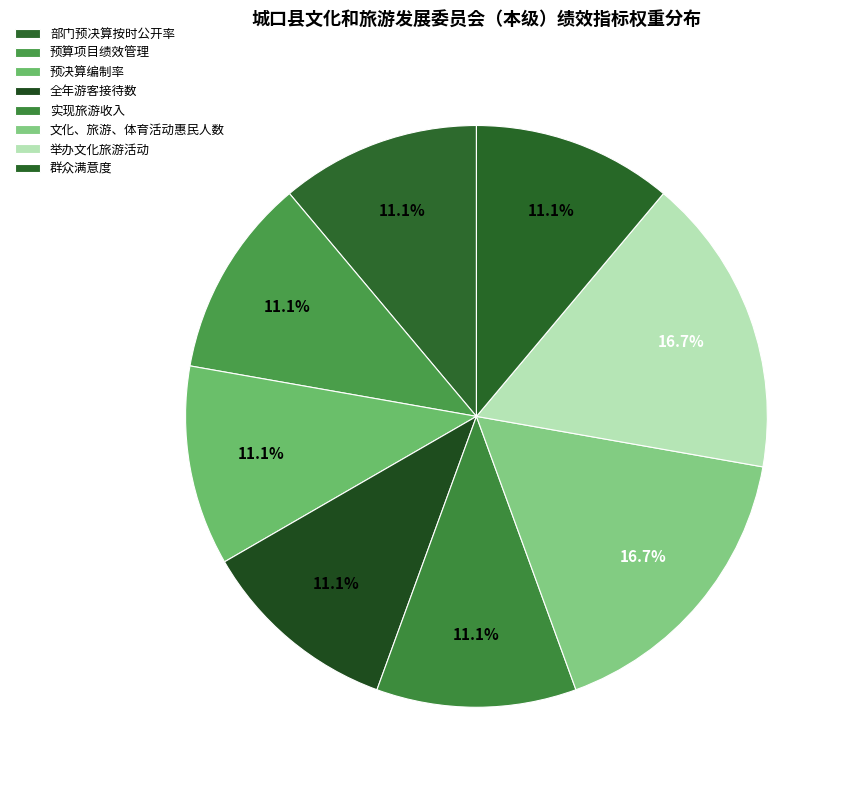

Which category has the smallest portion of the pie?

部门预决算按时公开率